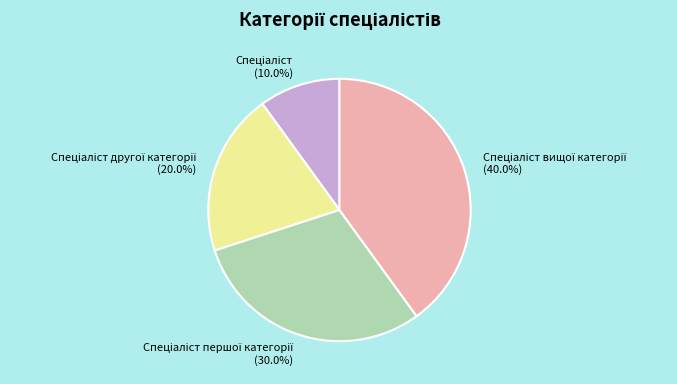

Count the number of slices in the pie.

4